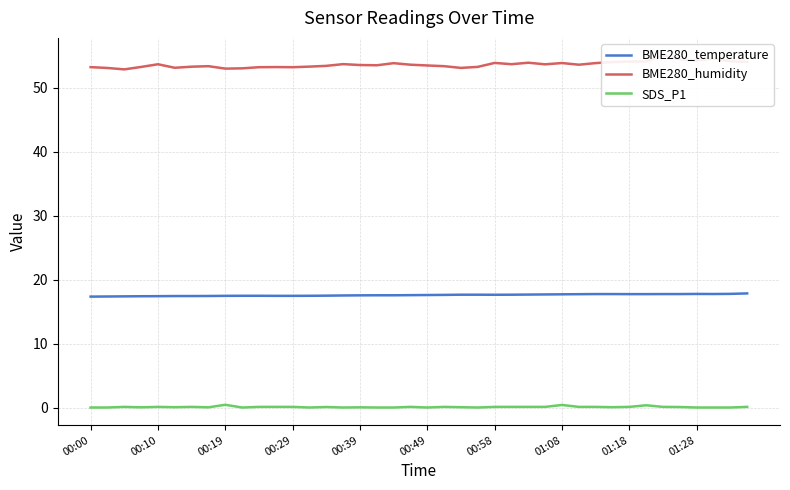

True or false: SDS_P1 and BME280_temperature cross at least once.

False